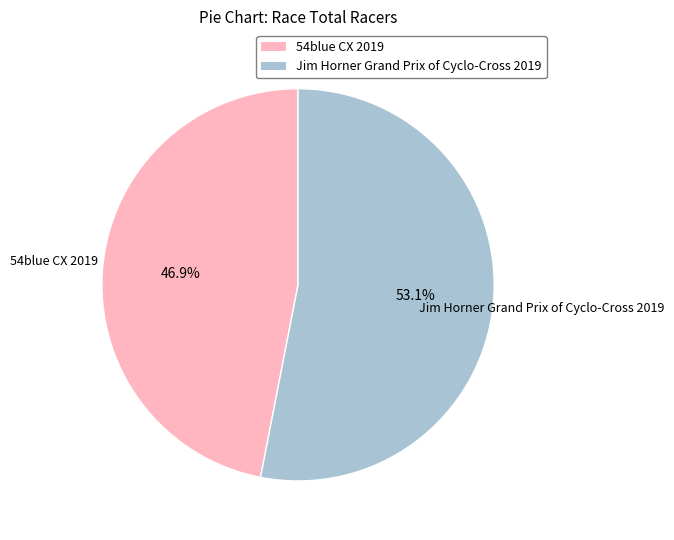

To the nearest percent, what is the average slice percentage?

50%